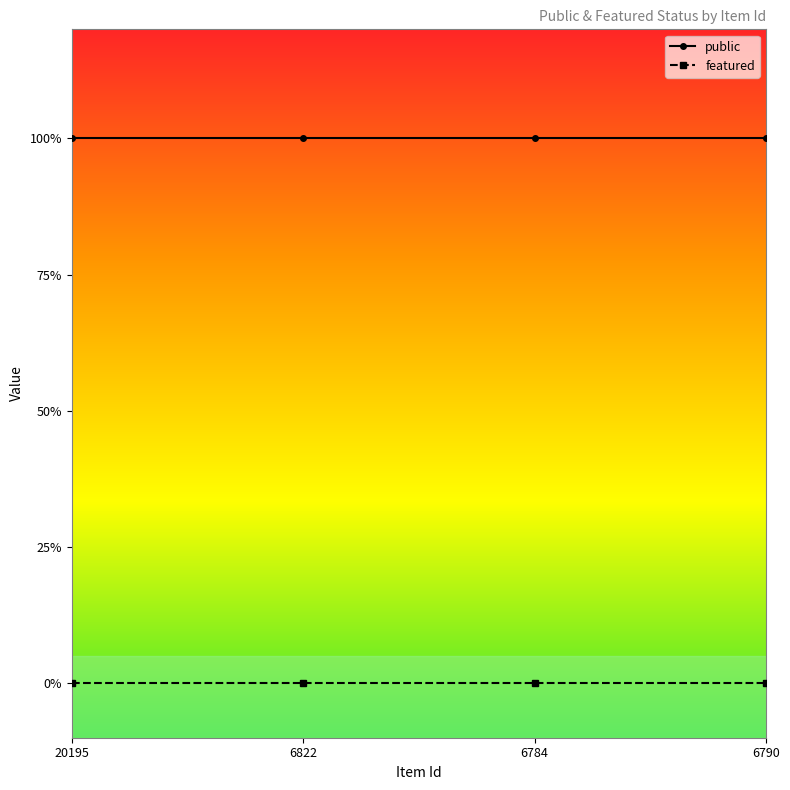

What is the average value of the public series?

1